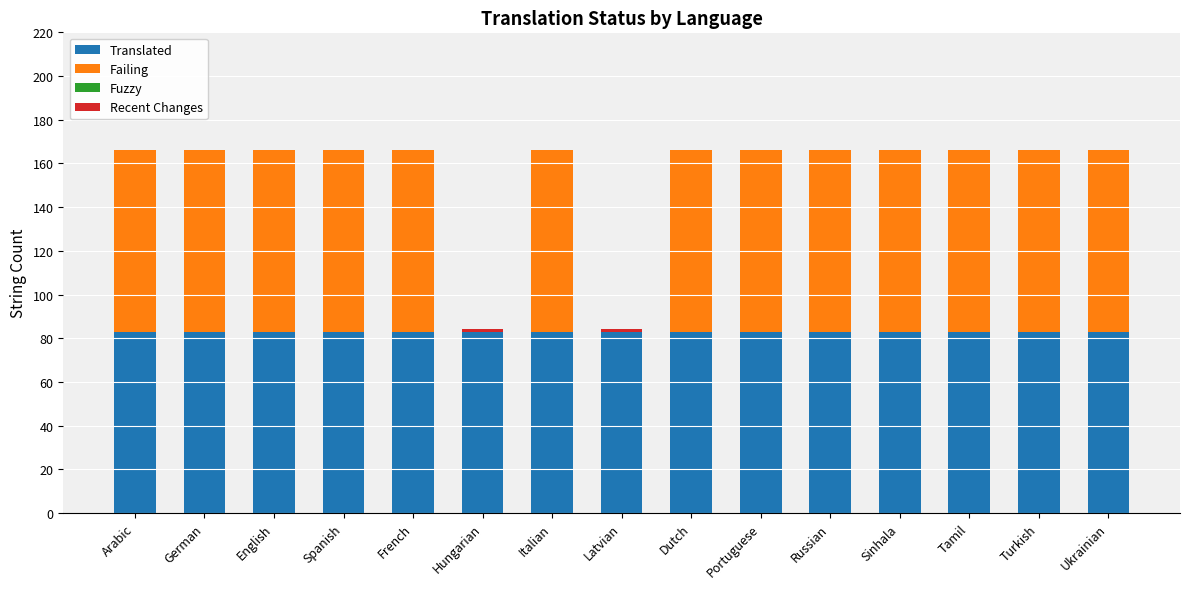

What is the sum of all Translated values?

1245